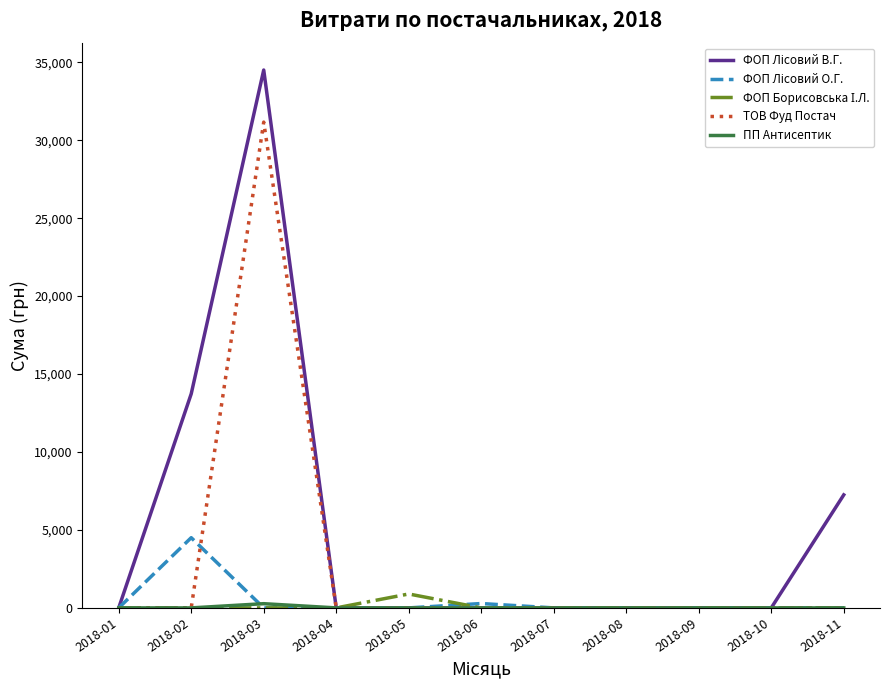

Which label corresponds to the largest value in the chart?

2018-03